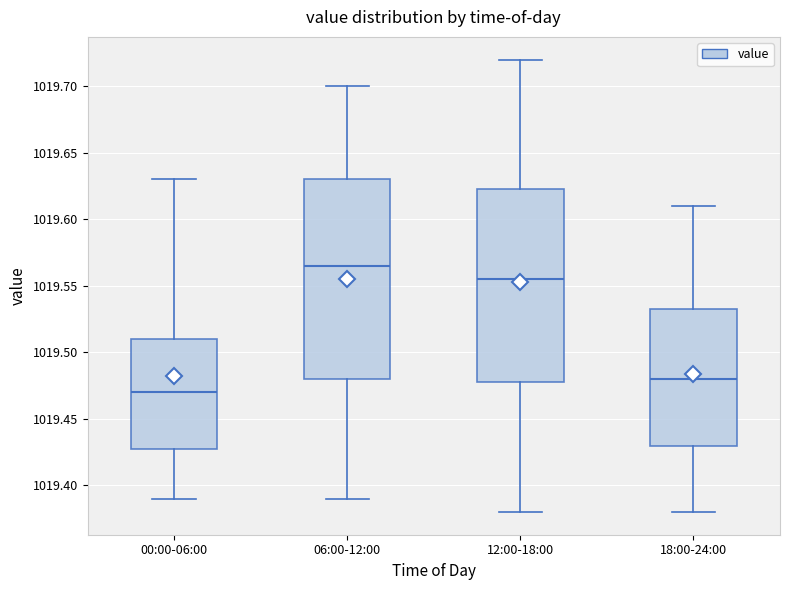

Where does the upper whisker of the box for 18:00-24:00 end on the y-axis? The values are not printed on the chart, so give them approximately, as read against the axis.

1019.610